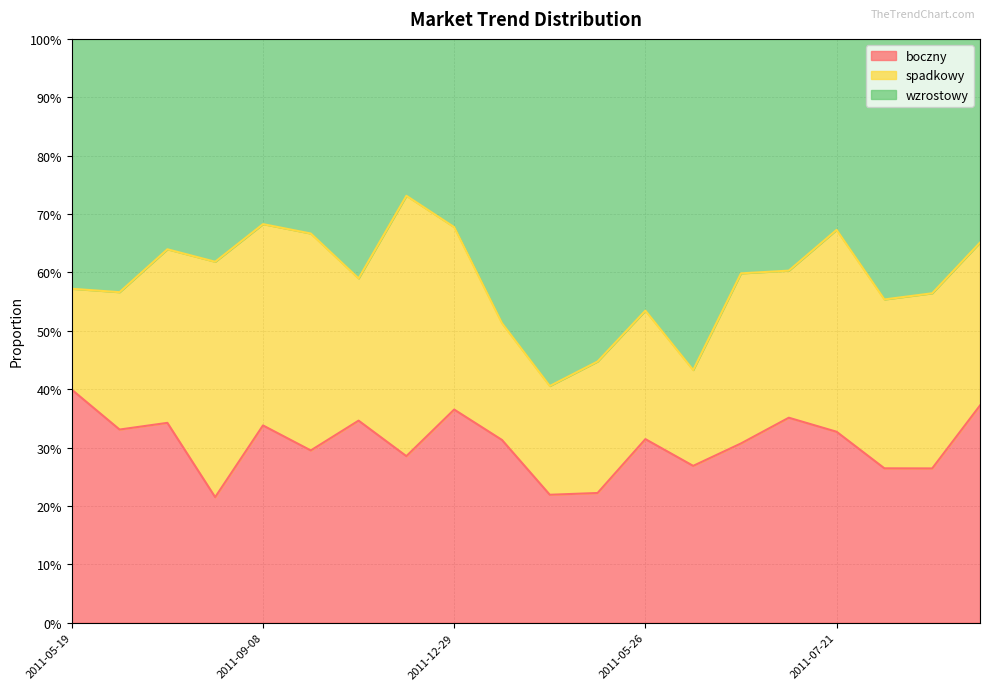

What is the difference between the highest and lowest values at 2011-07-14?

0.3